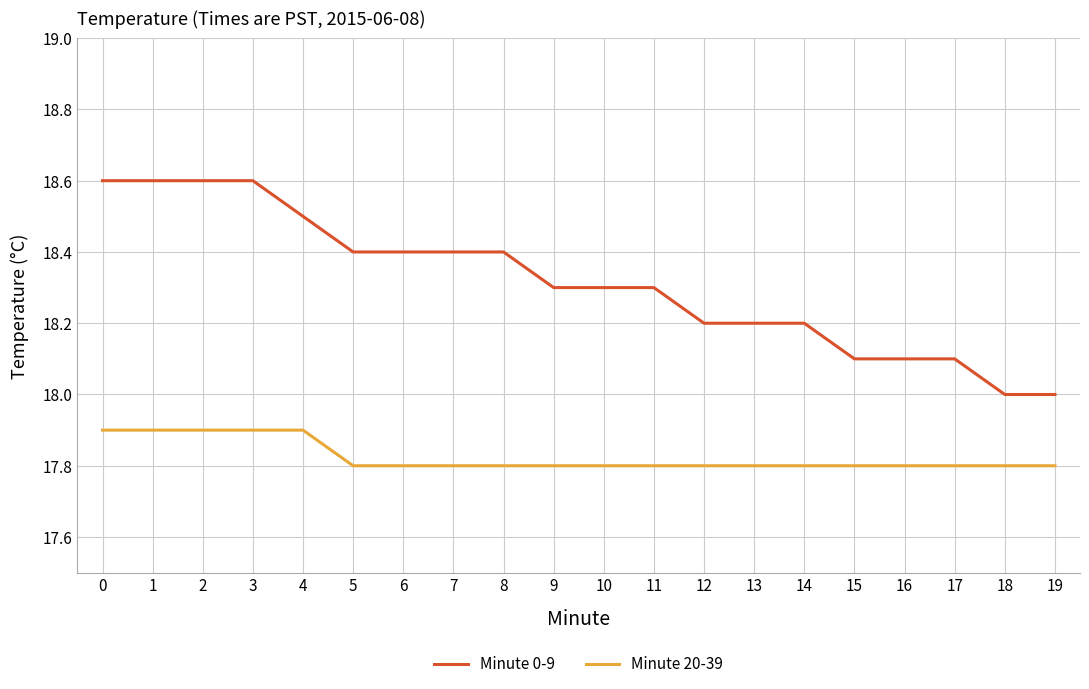

True or false: Minute 0-9 and Minute 20-39 cross at least once.

False